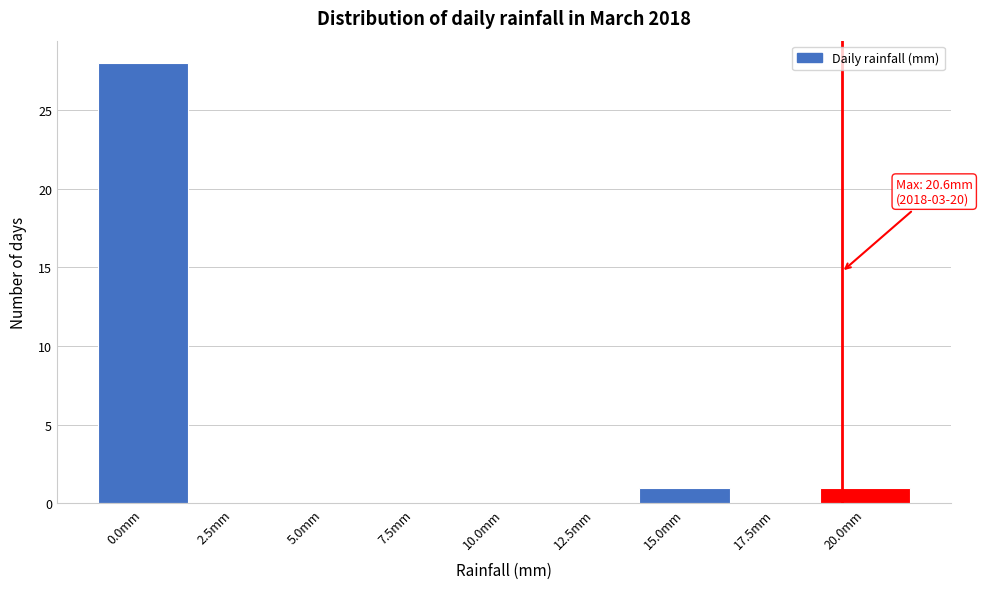

Reading left to right, what are all the values shown in this chart?

0.0mm=28	2.5mm=0	5.0mm=0	7.5mm=0	10.0mm=0	12.5mm=0	15.0mm=1	17.5mm=0	20.0mm=1